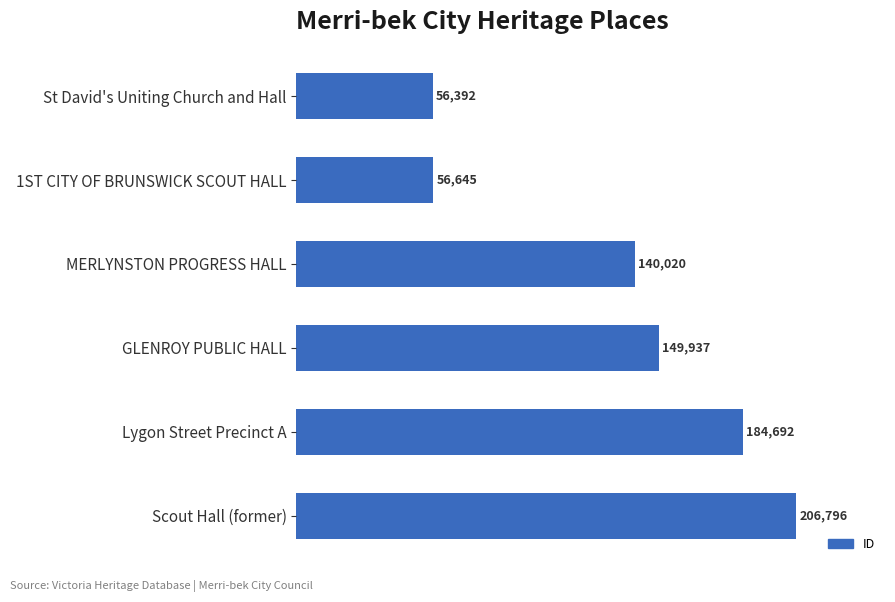

Where is the data nearest to the value 131594?

MERLYNSTON PROGRESS HALL